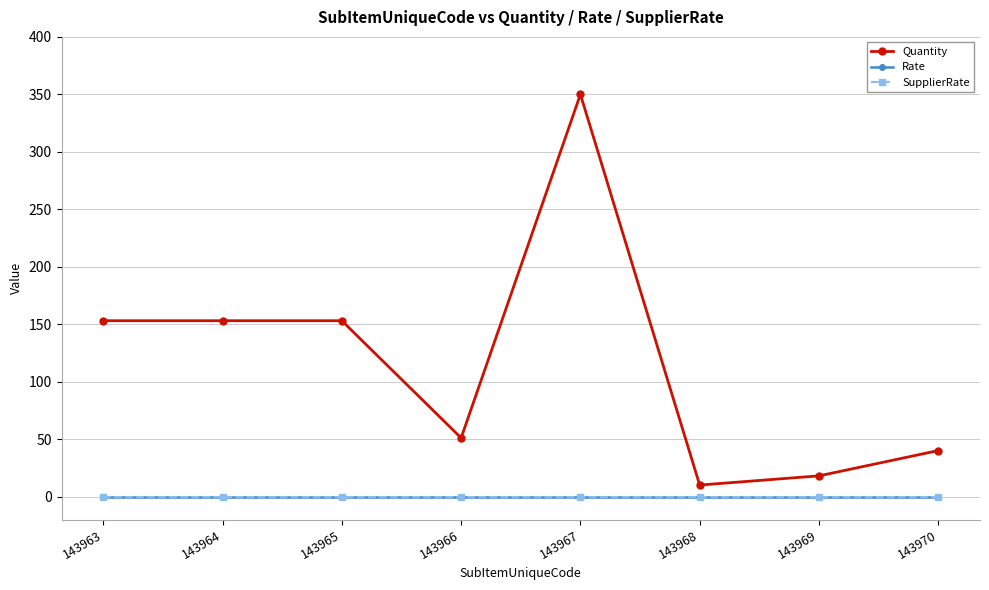

What is the lowest value of the Quantity series?

10